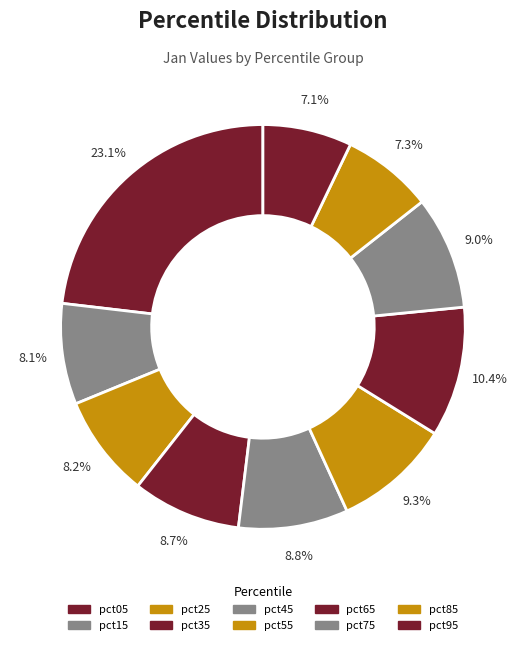

How many slices are in this pie chart?

10